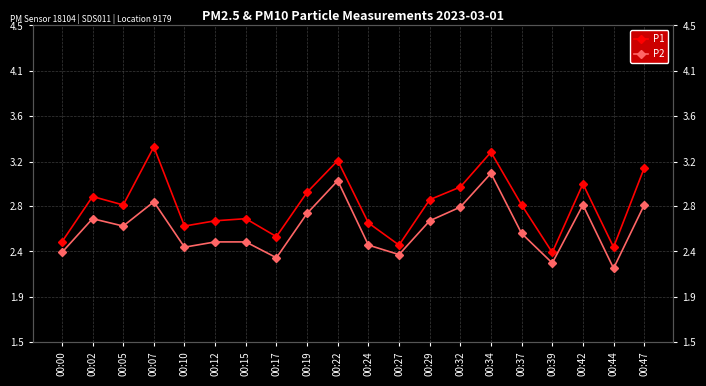

Reading left to right, extract all data points from this chart.

P1: 00:00=2.5	00:02=2.9	00:05=2.8	00:07=3.4	00:10=2.6	00:12=2.6	00:15=2.7	00:17=2.5	00:19=2.9	00:22=3.2	00:24=2.6	00:27=2.4	00:29=2.9	00:32=3.0	00:34=3.3	00:37=2.8	00:39=2.4	00:42=3.0	00:44=2.4	00:47=3.1
P2: 00:00=2.4	00:02=2.7	00:05=2.6	00:07=2.8	00:10=2.4	00:12=2.5	00:15=2.5	00:17=2.3	00:19=2.7	00:22=3.0	00:24=2.4	00:27=2.3	00:29=2.6	00:32=2.8	00:34=3.1	00:37=2.5	00:39=2.2	00:42=2.8	00:44=2.2	00:47=2.8